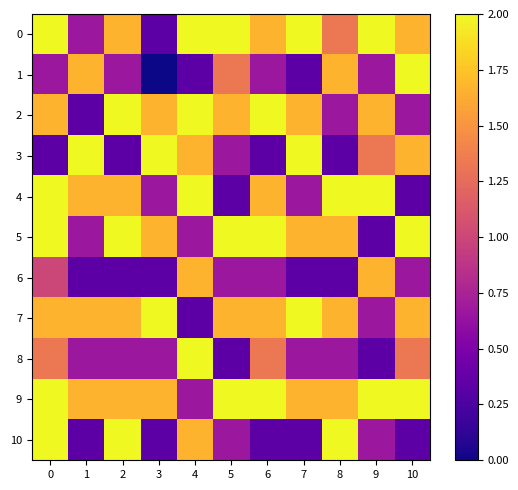

Which series has the largest range (max minus min)?

1